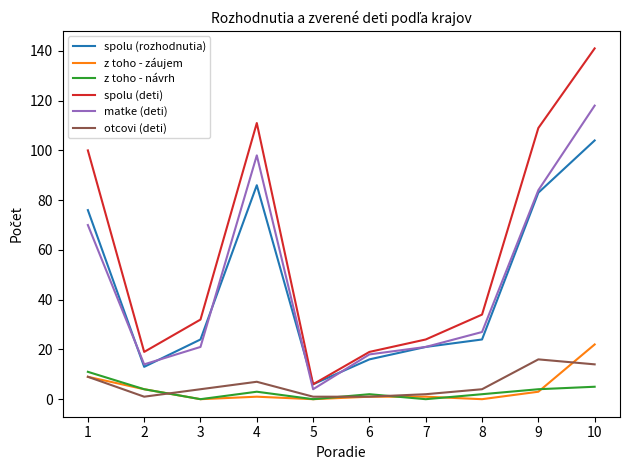

Which series changed the most between 1 and 3?

spolu (deti)